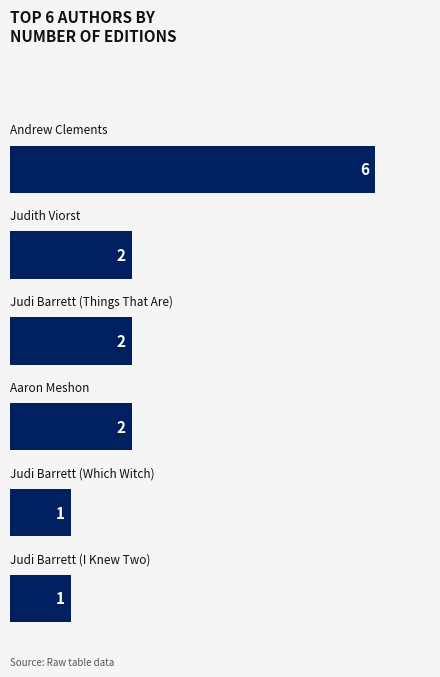

What is the sum of all values?

14